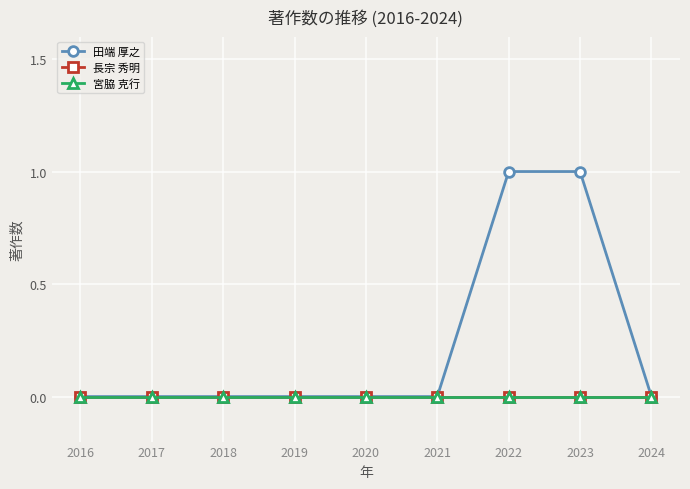

Count the number of categories in the chart.

9